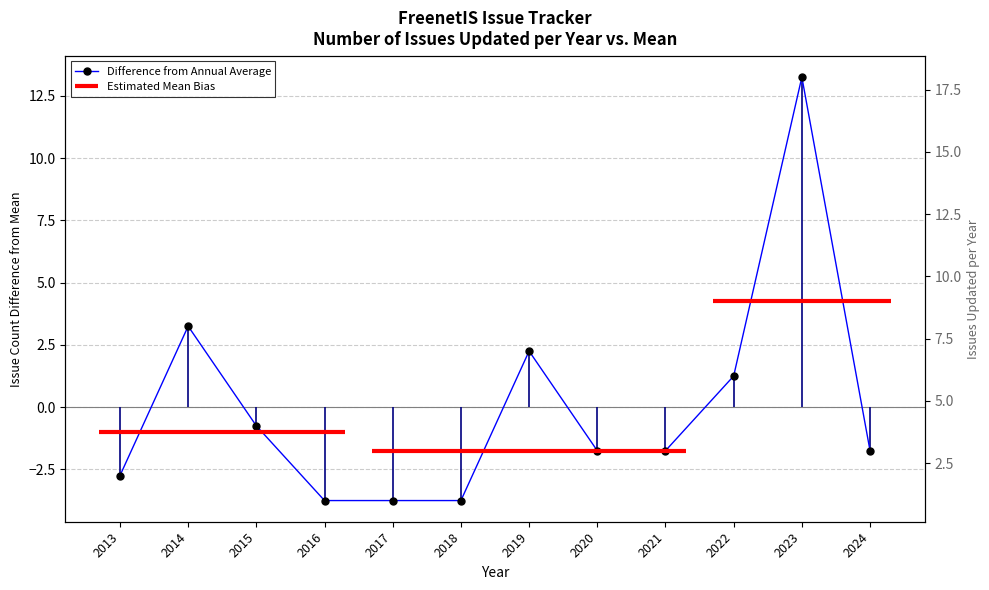

Does the chart display data point markers on the line(s)?

Yes